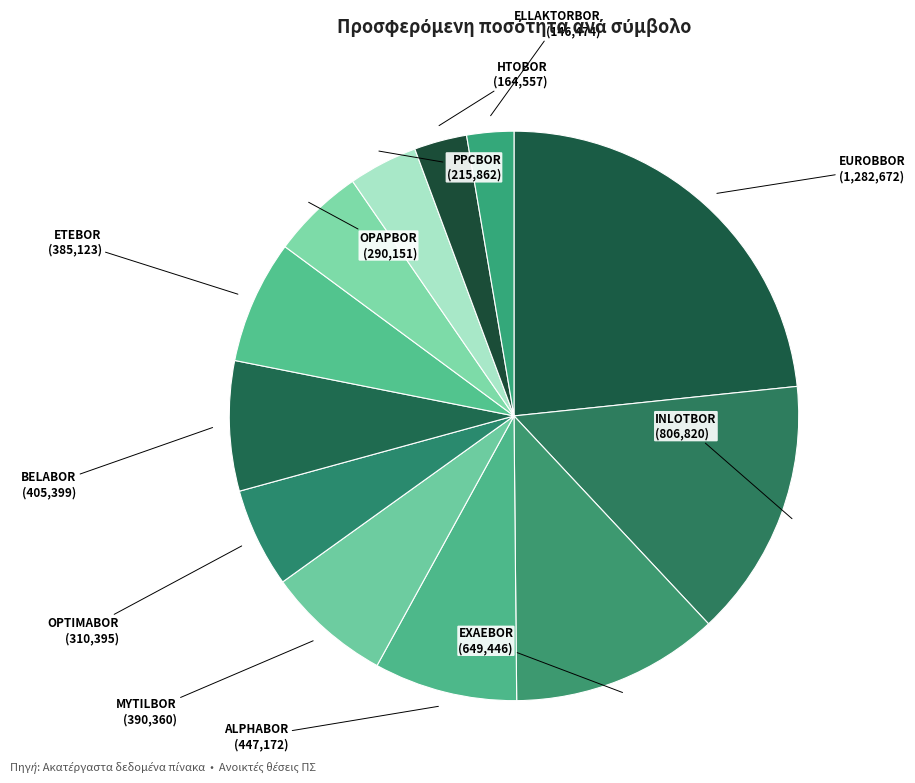

Which category has the biggest portion of the pie?

EUROBBOR